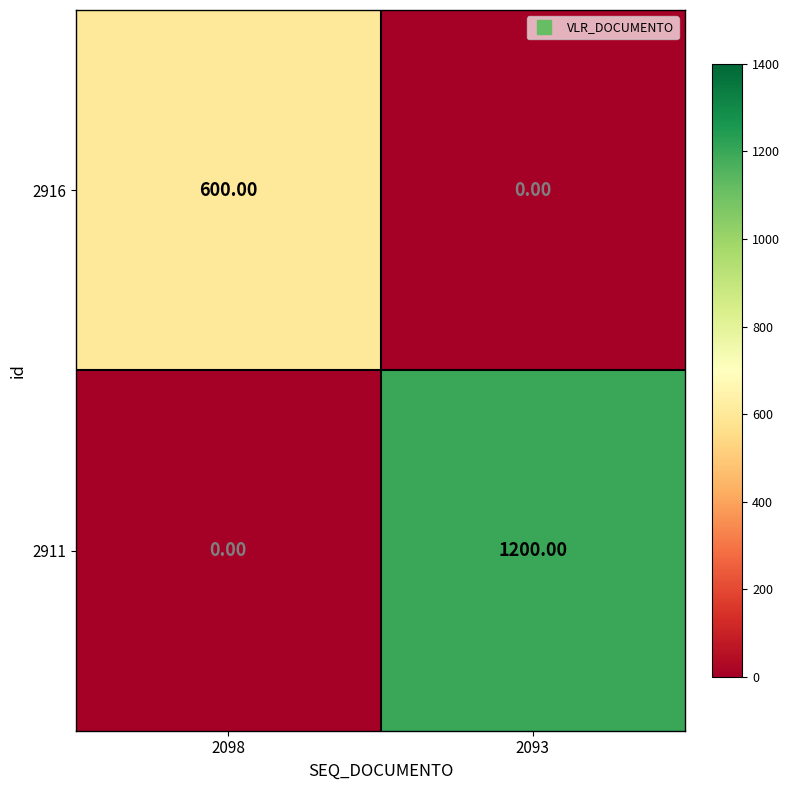

At which category is the sum across all series the highest?

2093